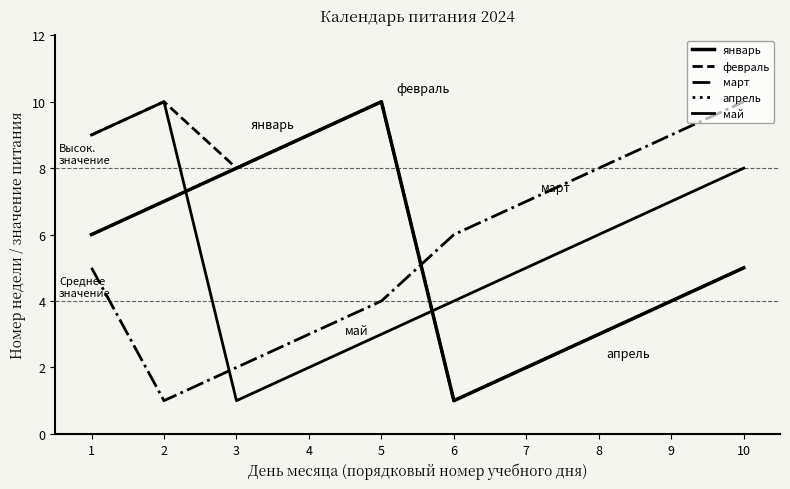

Does the chart display data point markers on the line(s)?

No